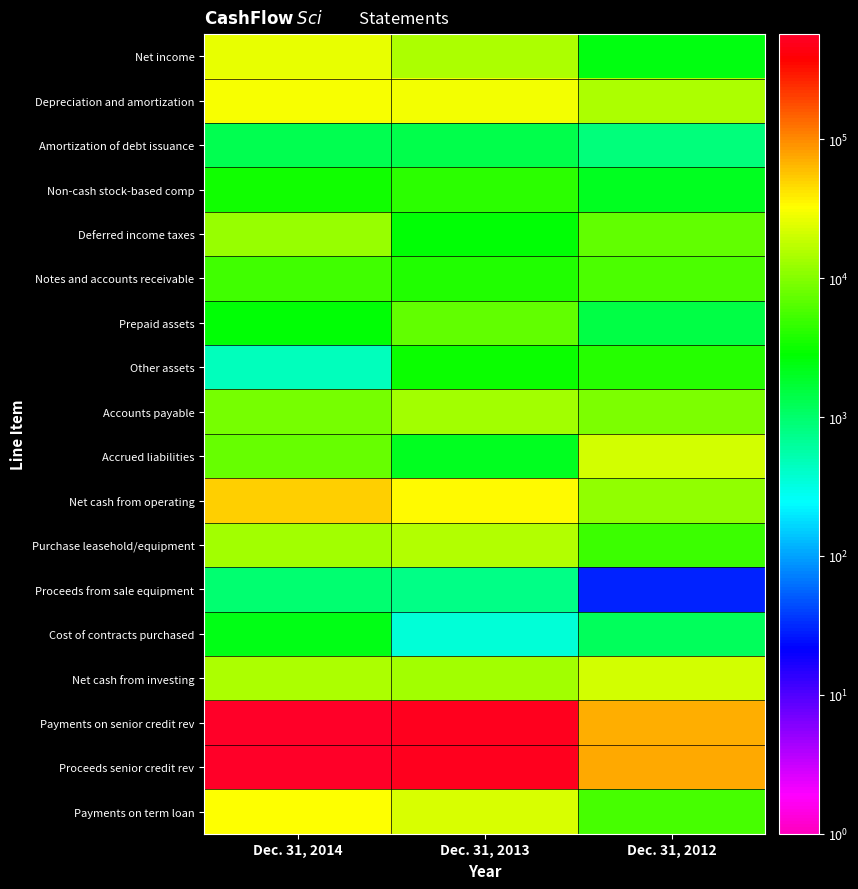

At Dec. 31, 2014, list the series in order from largest to smallest.

Payments on senior credit rev, Proceeds senior credit rev, Net cash from operating, Payments on term loan, Depreciation and amortization, Net income, Net cash from investing, Purchase leasehold/equipment, Deferred income taxes, Accounts payable, Accrued liabilities, Notes and accounts receivable, Non-cash stock-based comp, Prepaid assets, Cost of contracts purchased, Amortization of debt issuance, Proceeds from sale equipment, Other assets